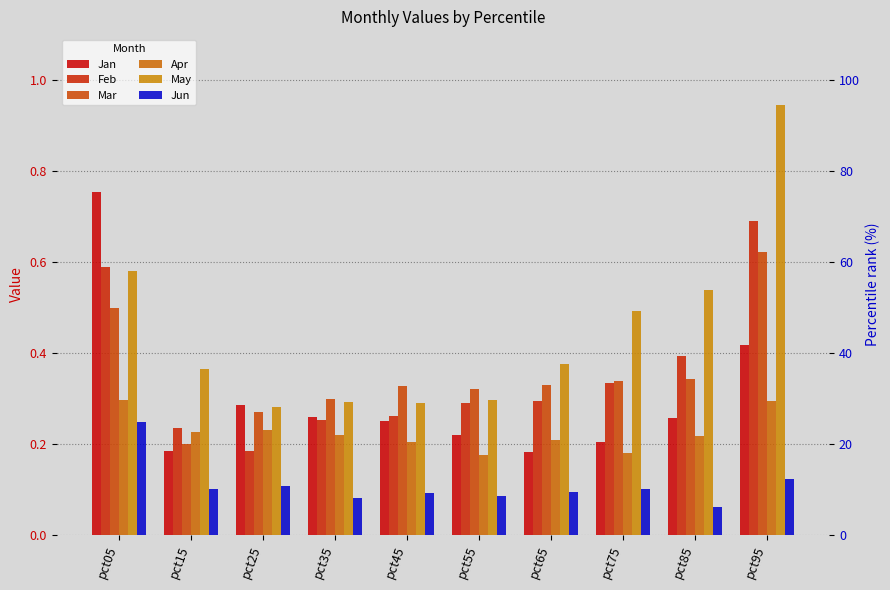

What is the spread (max minus min) of values at pct35?

0.2